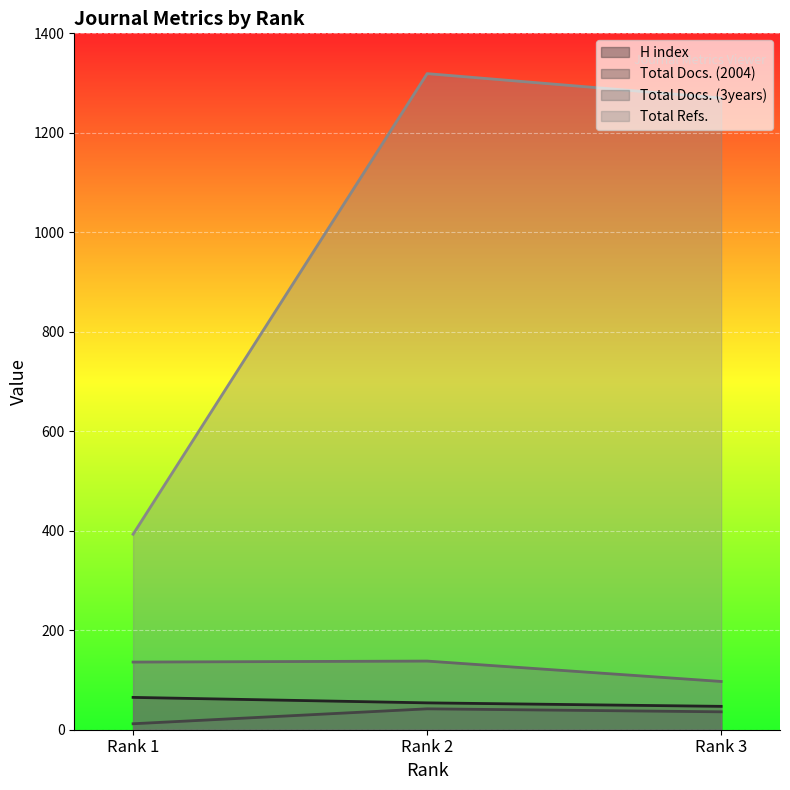

What are all the series names shown in the legend?

H index, Total Docs. (2004), Total Docs. (3years), Total Refs.